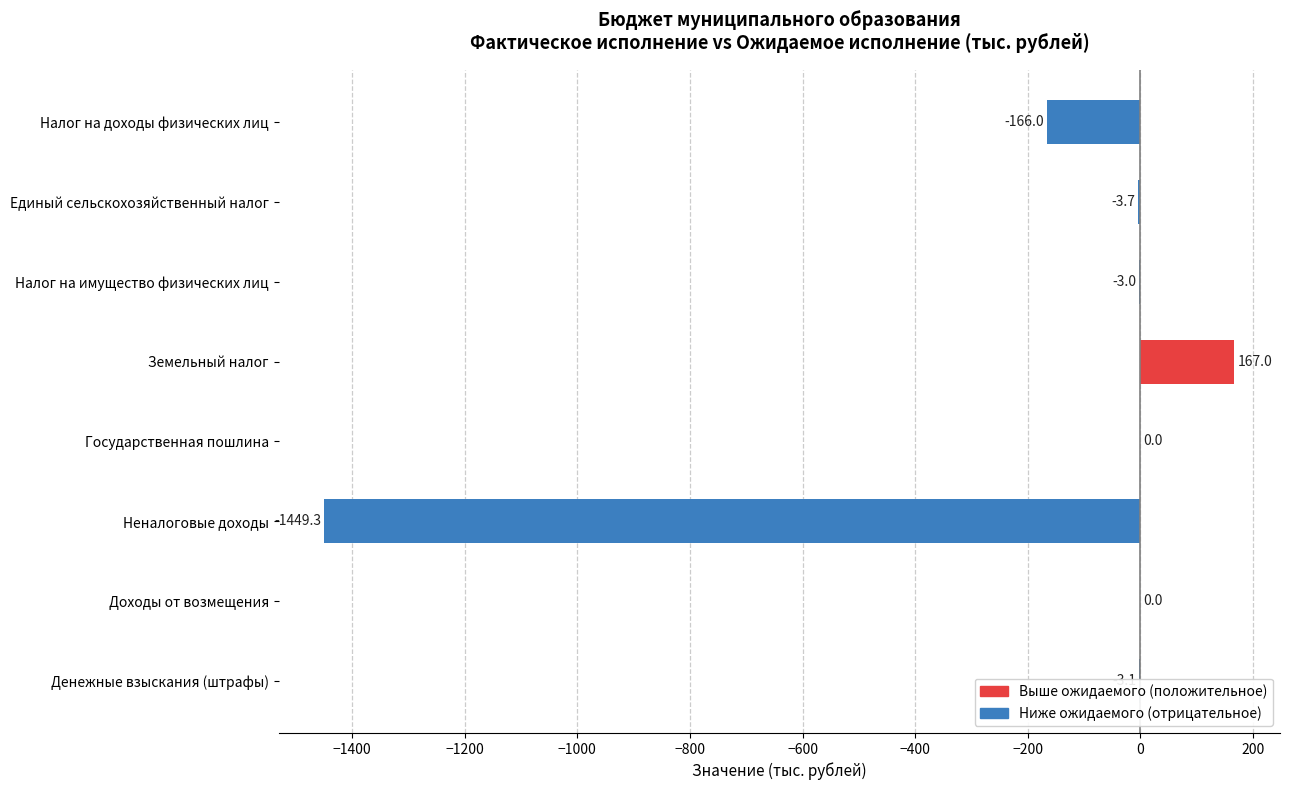

How many distinct data groups are displayed?

1